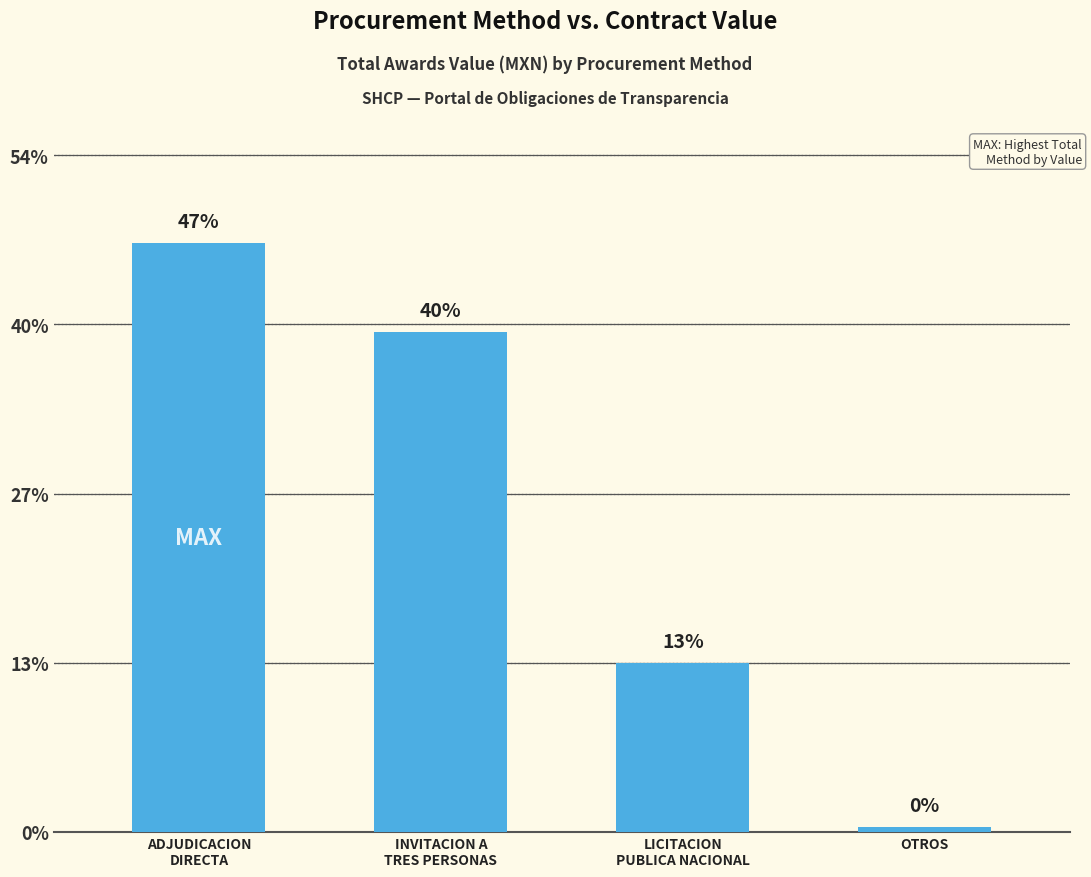

Reading right to left, transcribe all the data shown in this chart.

OTROS=60737.2	LICITACION
PUBLICA NACIONAL=2281692.7	INVITACION A
TRES PERSONAS=6756287.0	ADJUDICACION
DIRECTA=7956448.8